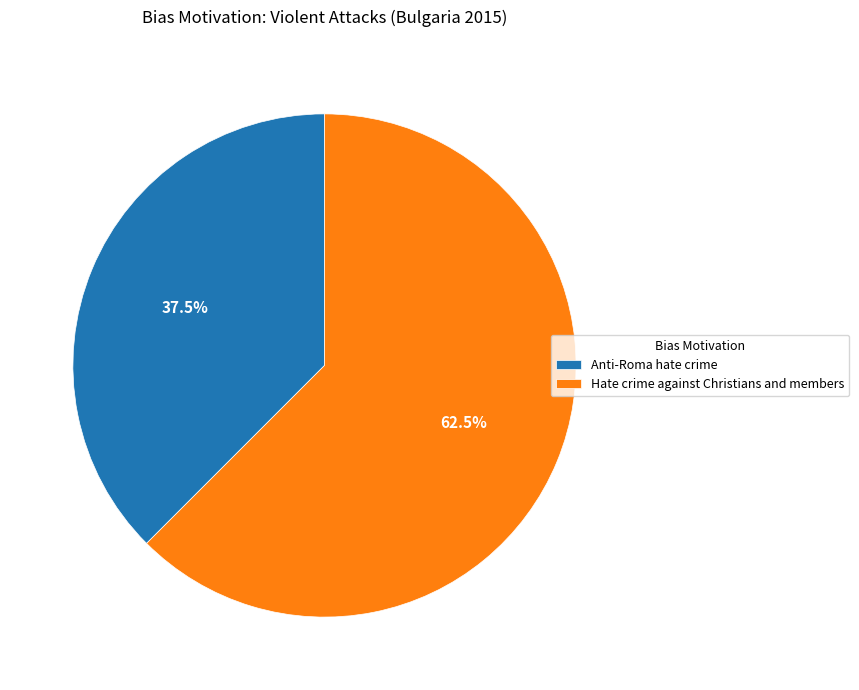

Approximately how many times larger is the value at Anti-Roma hate crime compared to Hate crime against Christians and members?

0.6